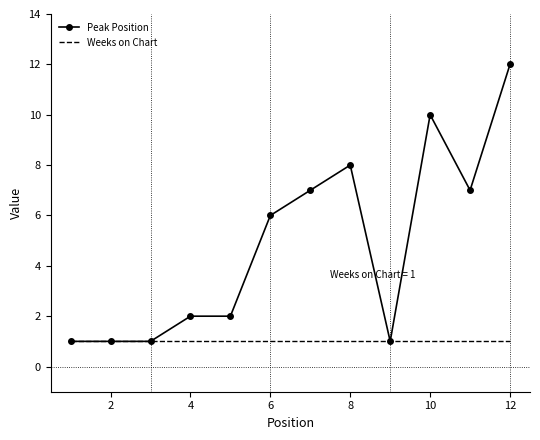

Which series has the largest total across all categories?

Peak Position